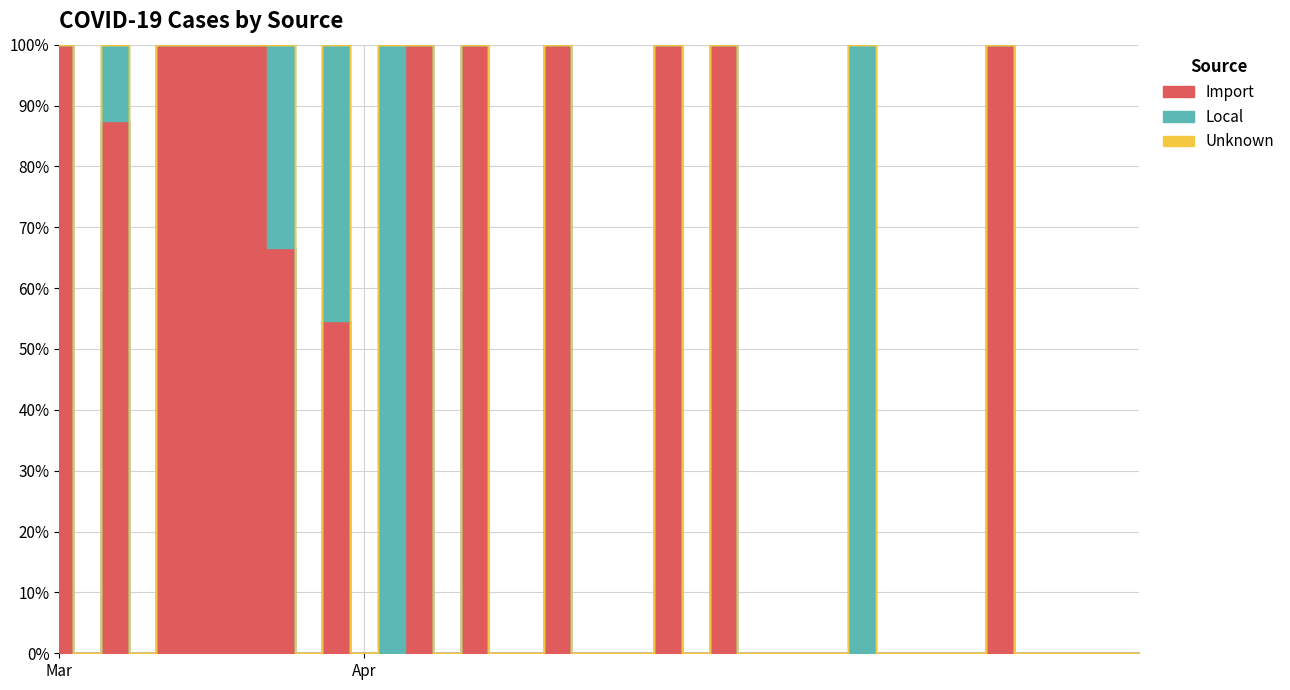

Is the value of Import at 2020-04-02 greater than the value of Local at 2020-04-02?

No